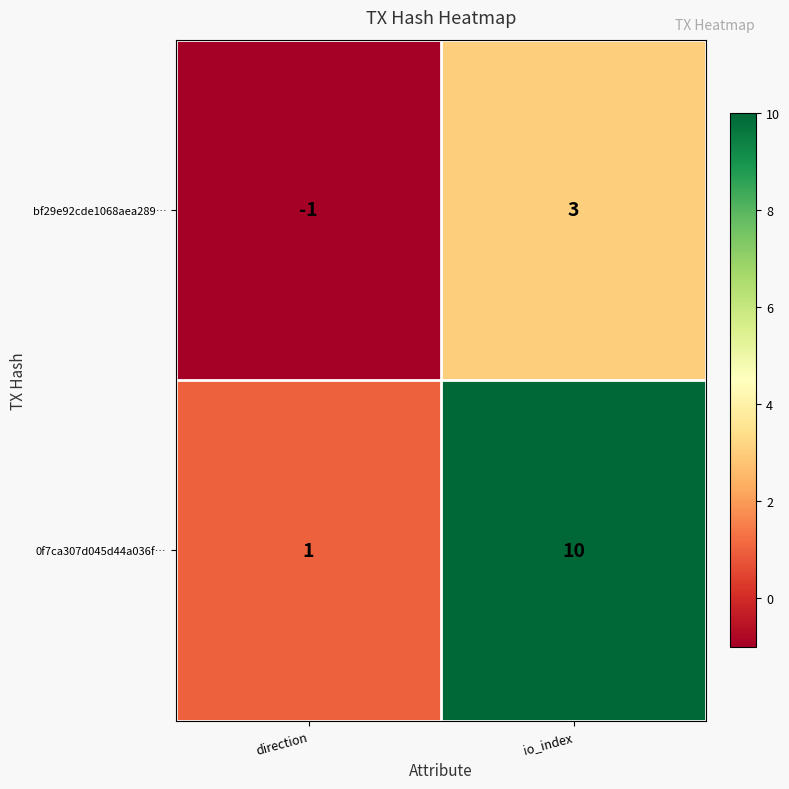

What is the difference between the bf29e92cde1068aea289… values at io_index and direction?

4